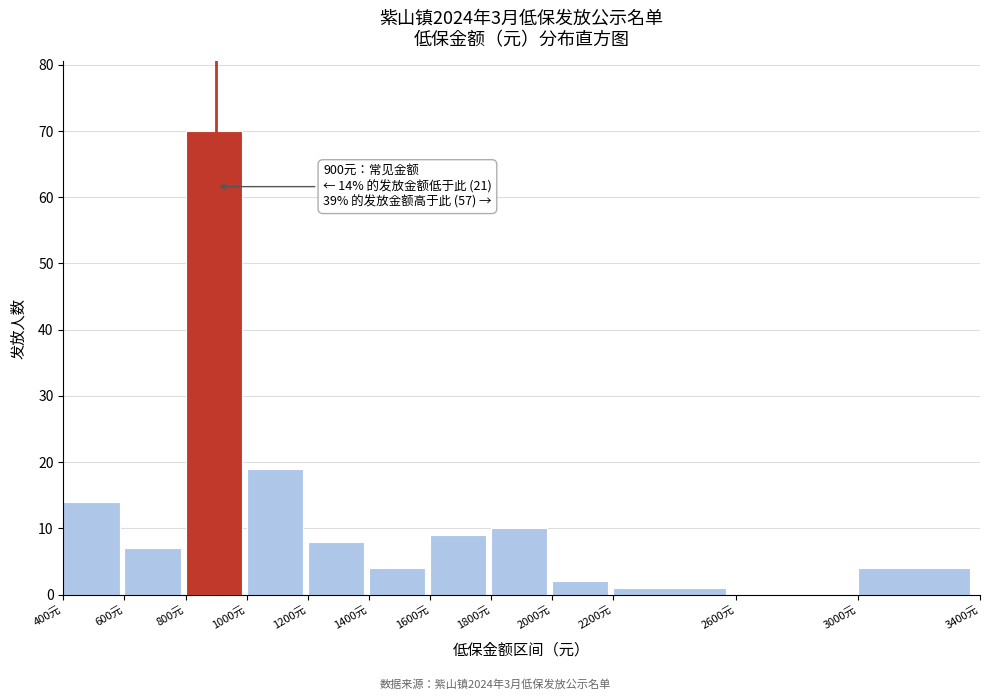

Over which range of the x-axis is the bar tallest?

800 to 1000